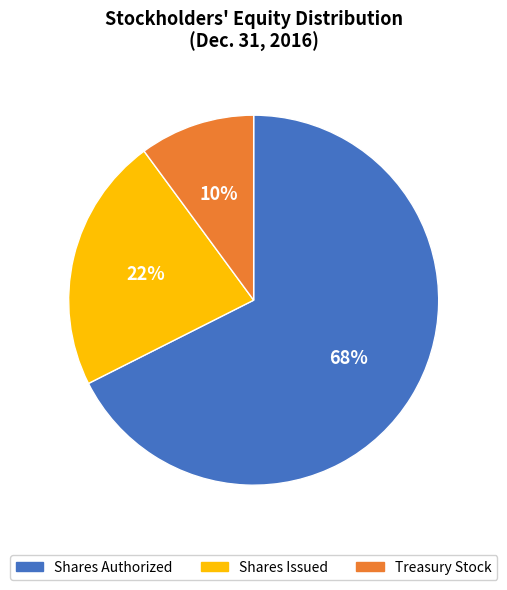

To the nearest percent, what is the difference between the Shares Issued and Treasury Stock slice percentages?

12%